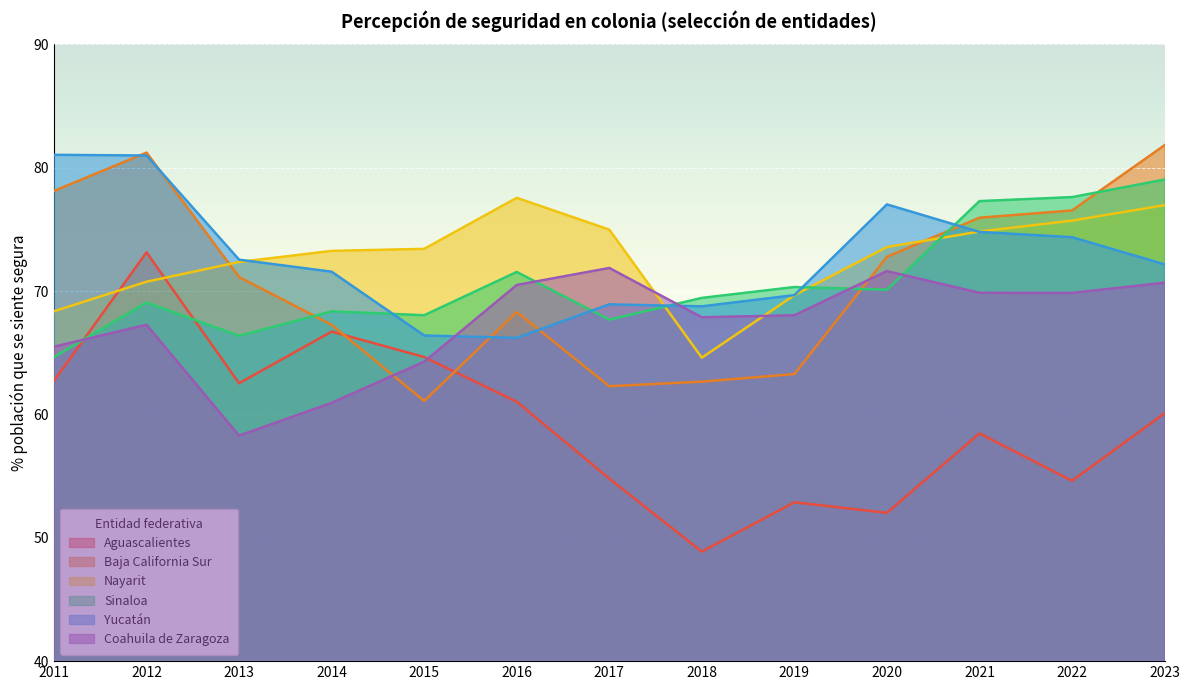

Where does the Nayarit series first go above 73?

2014